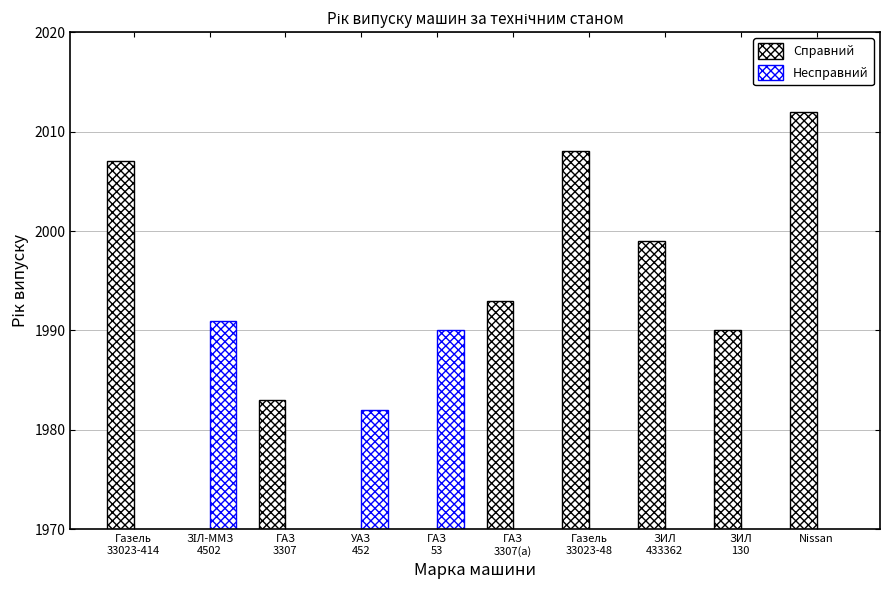

At which category is the sum across all series the highest?

Nissan